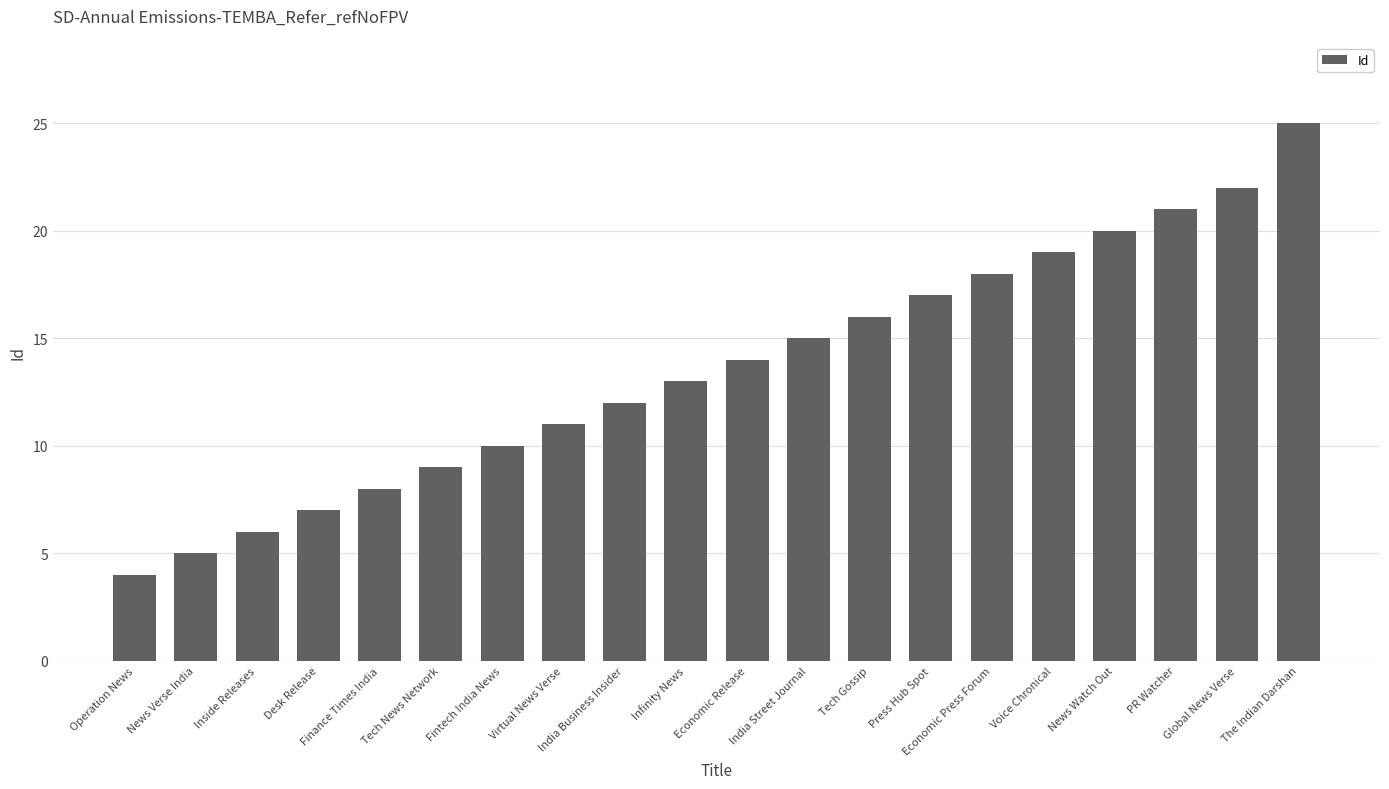

Which has a higher value, Desk Release or Tech Gossip?

Tech Gossip